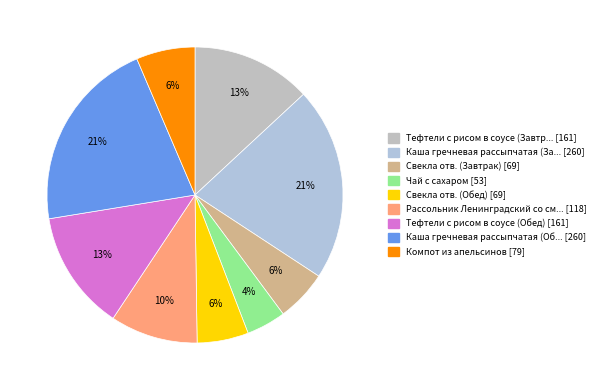

Count the number of slices in the pie.

9